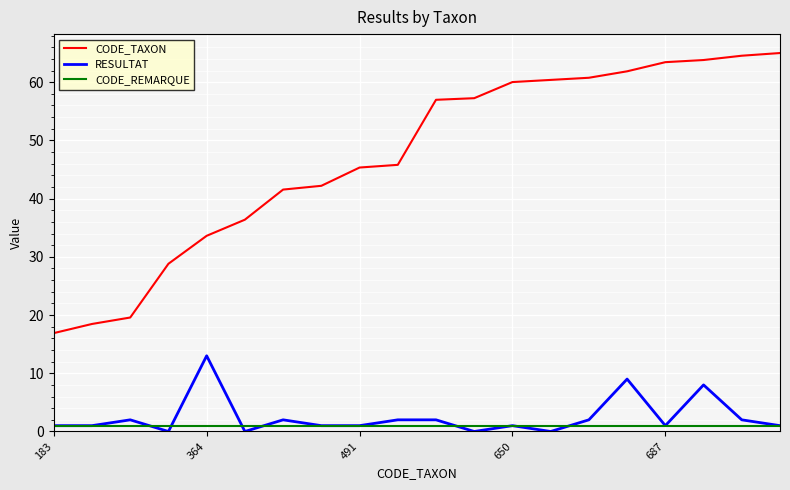

True or false: CODE_REMARQUE and CODE_TAXON cross at least once.

False